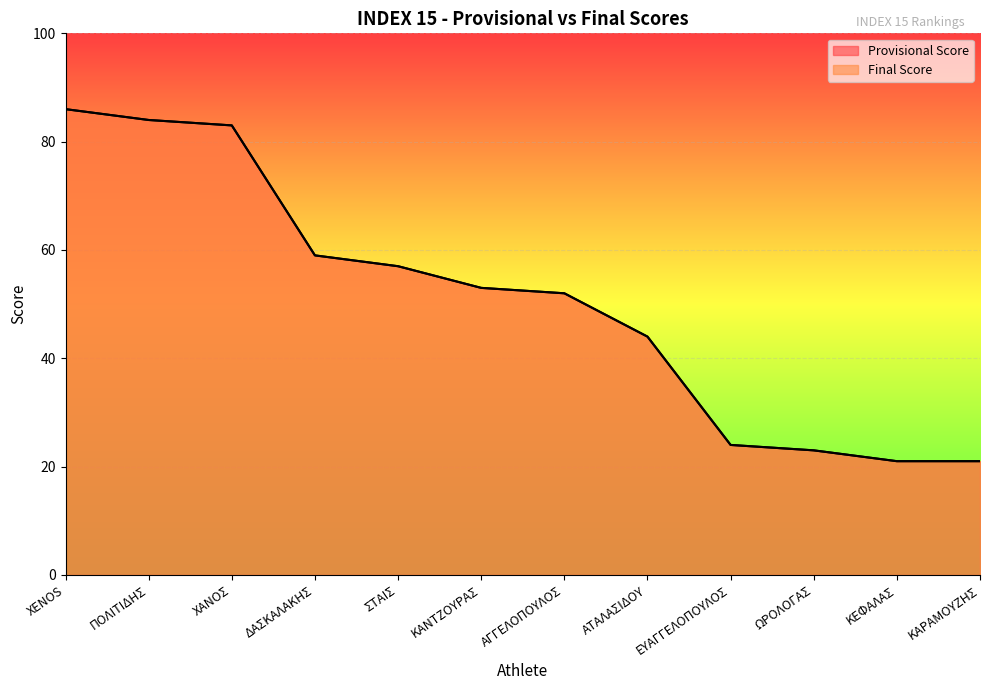

What position from the right is XENOS?

12